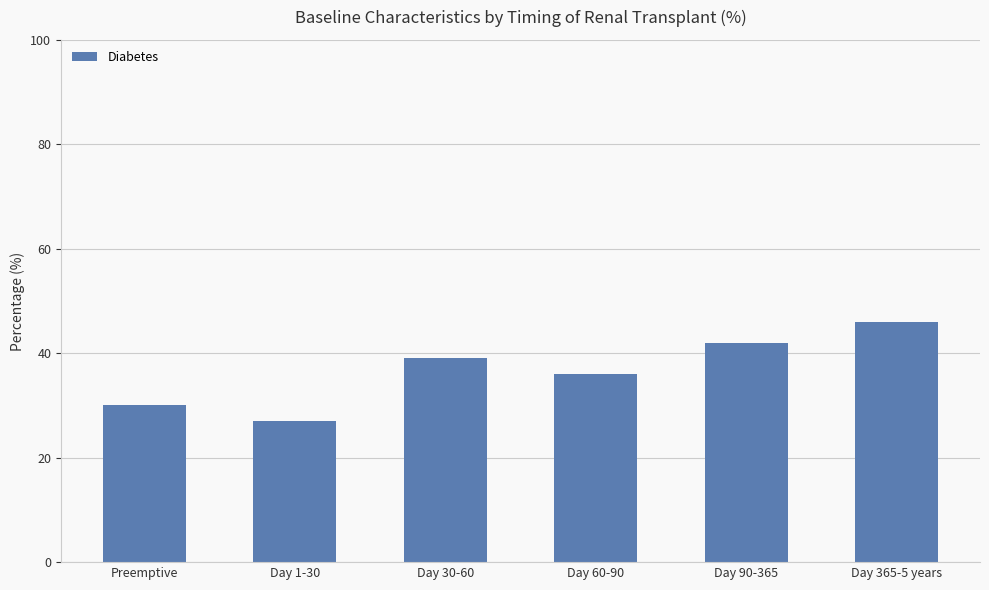

Approximately how many times larger is the value at Preemptive compared to Day 90-365?

0.7